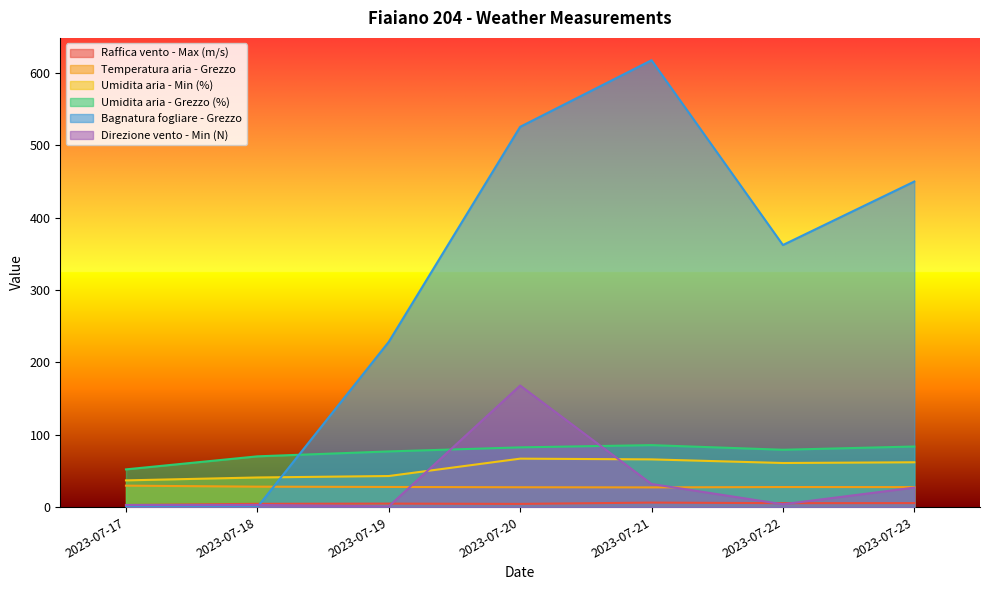

What is the total value across all series at 2023-07-21?

834.8